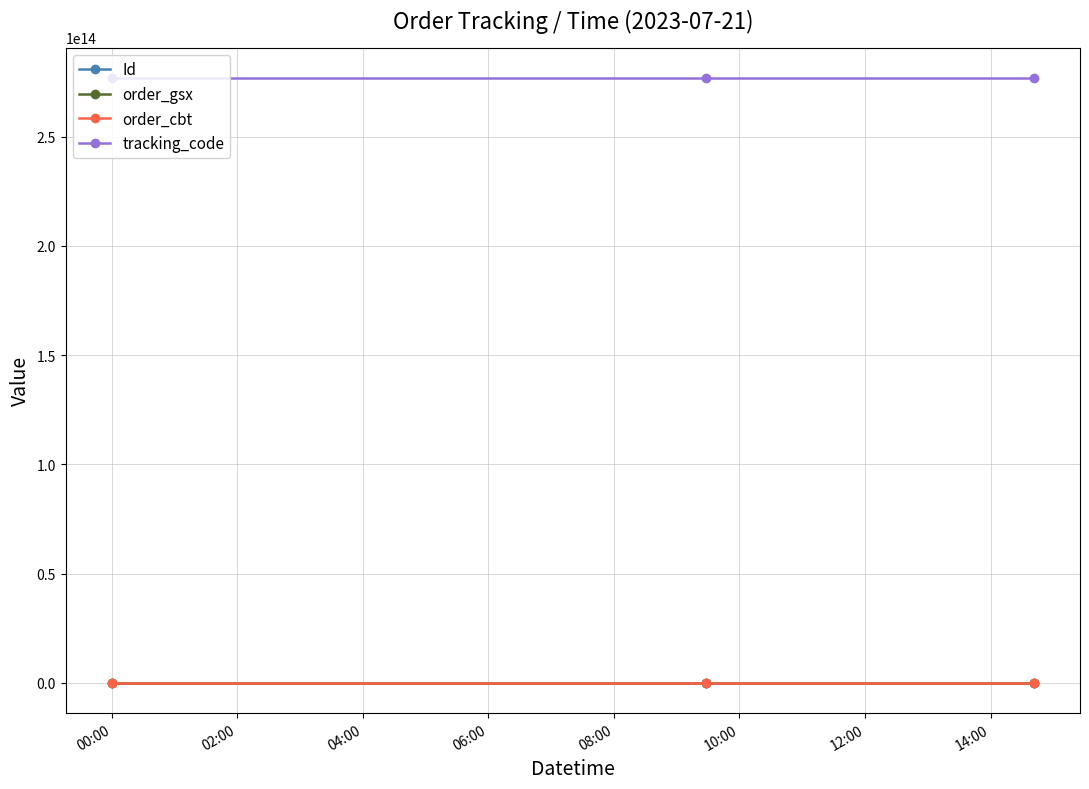

Which series has the largest total across all categories?

tracking_code